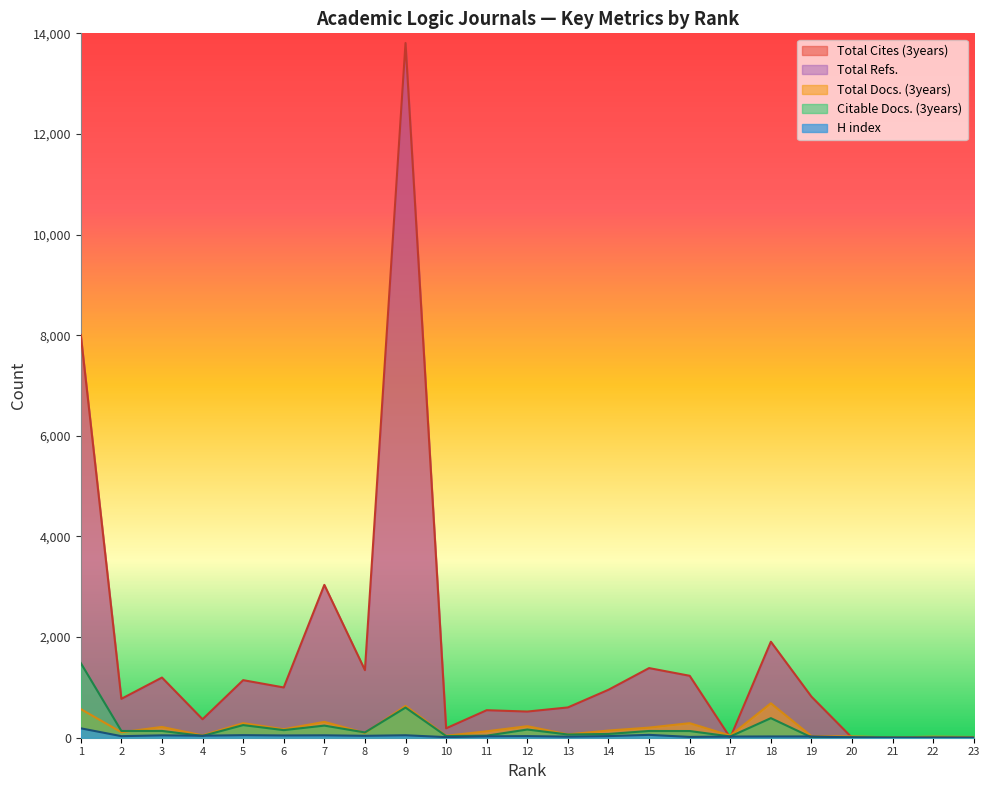

At which label does Total Cites (3years) first exceed 816?

1